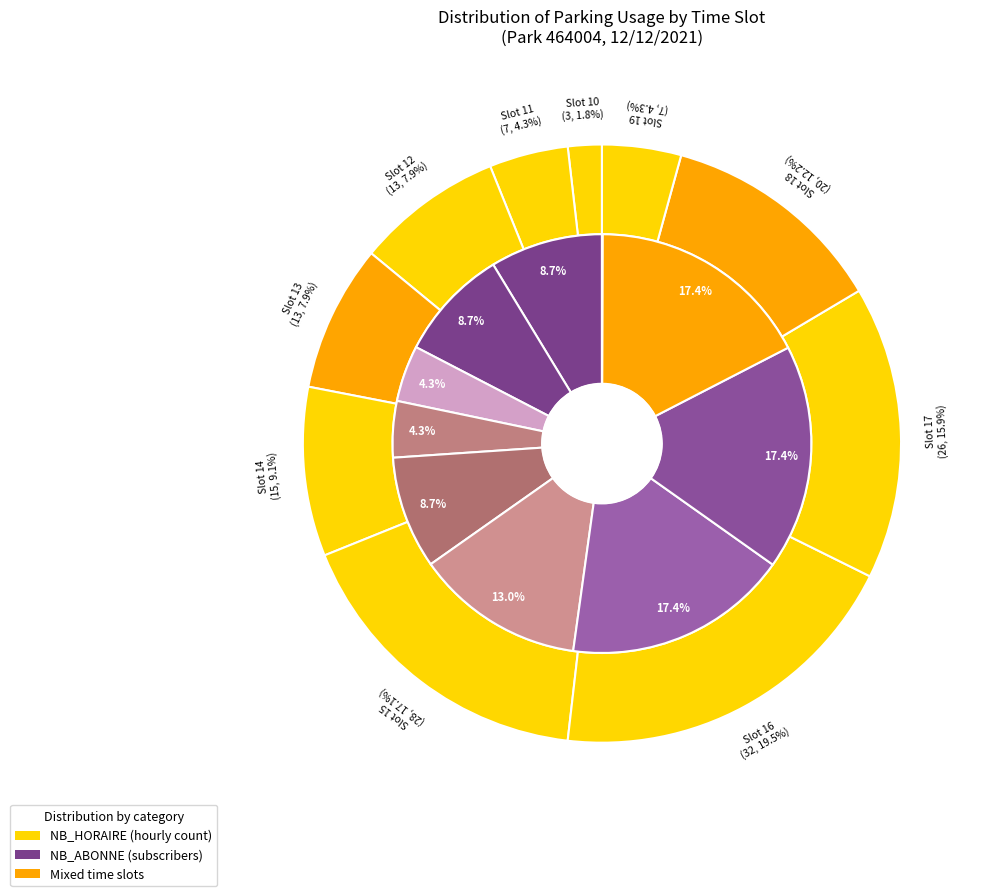

To the nearest percent, what portion does 2 represent?

8%